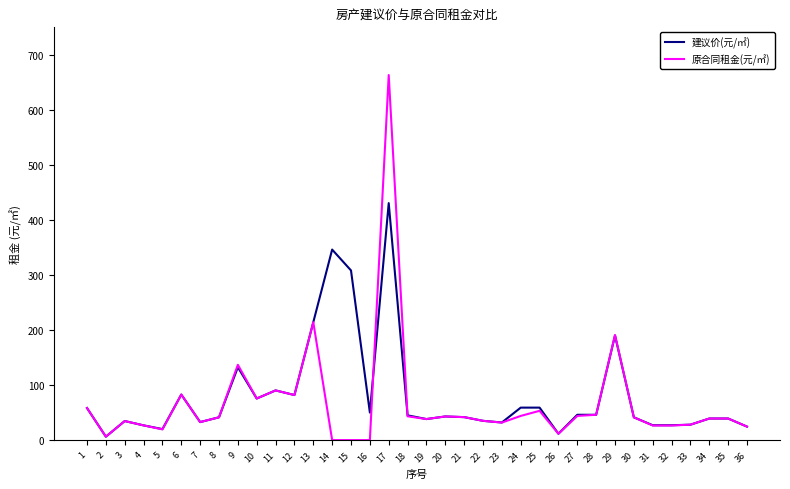

What is the total value across all series at 15?

308.3